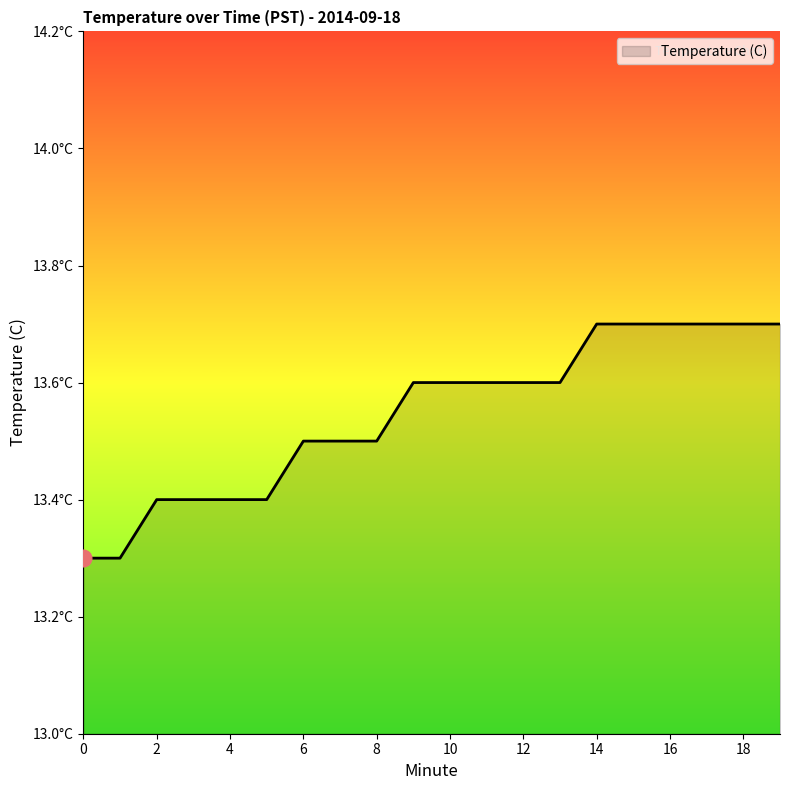

What is the difference between the maximum and minimum values?

0.4